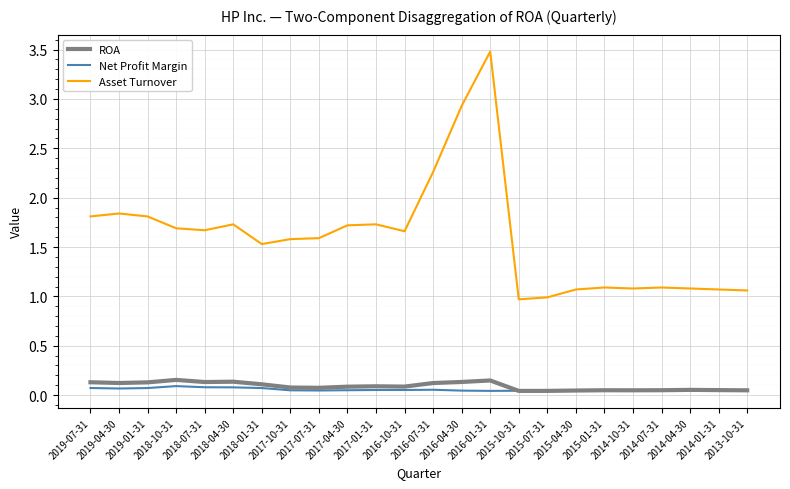

List the series in order of their peak value, highest first.

Asset Turnover, ROA, Net Profit Margin